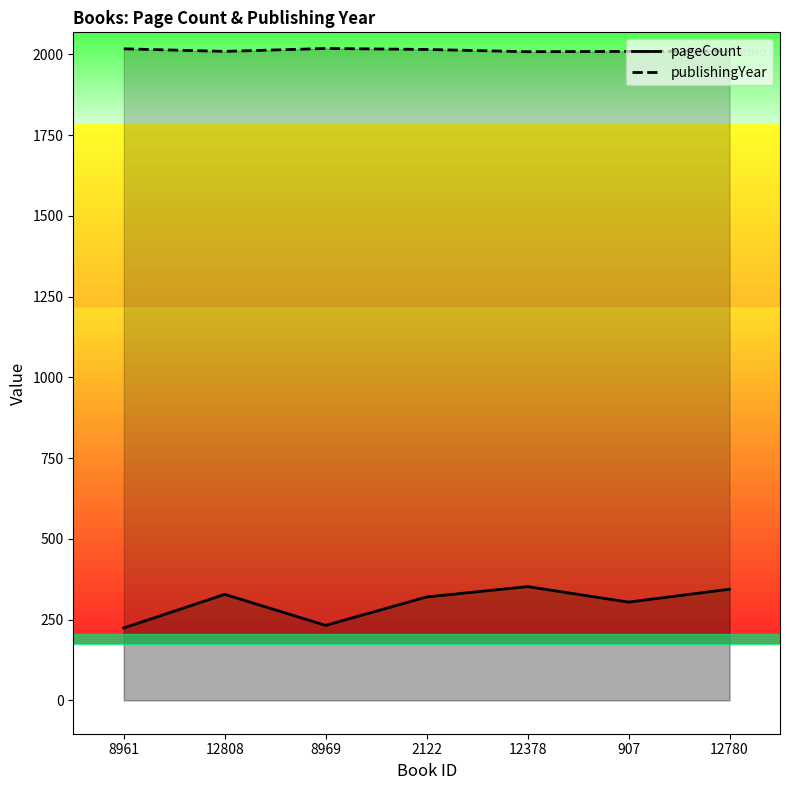

True or false: publishingYear and pageCount cross at least once.

False